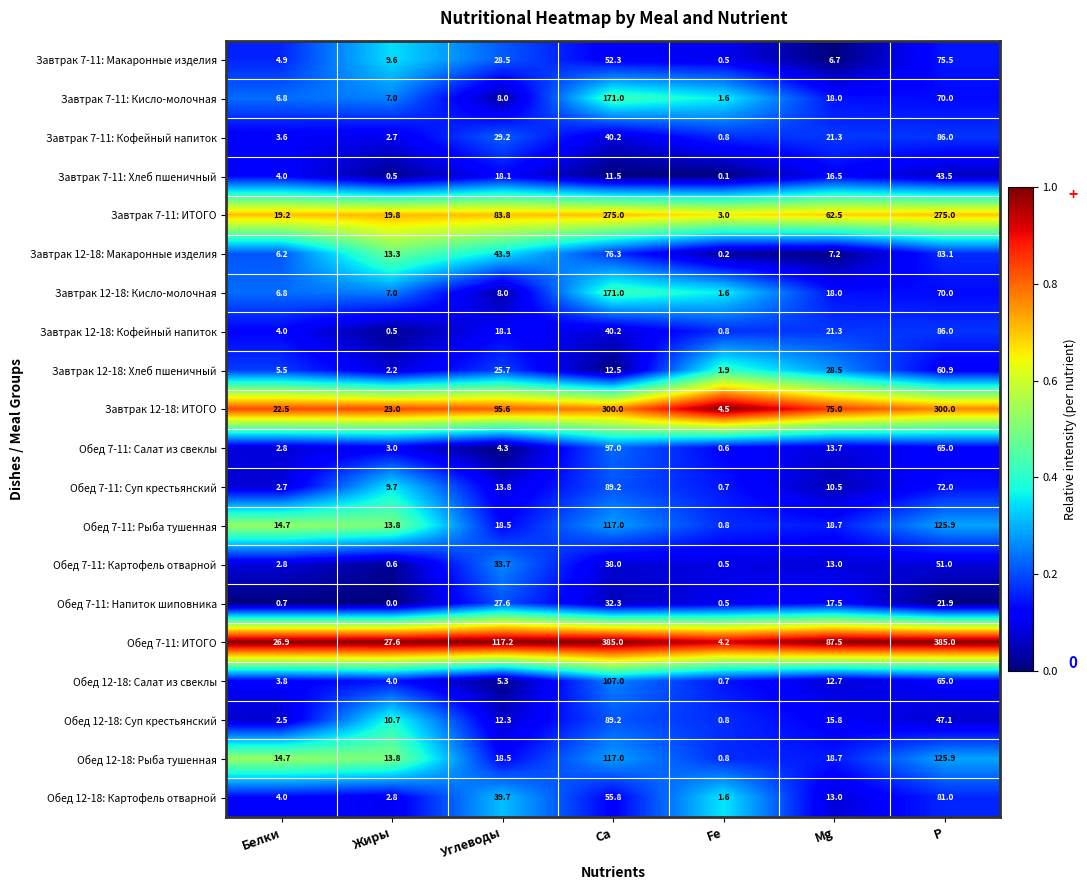

Which series has the largest range (max minus min)?

Обед 7-11: ИТОГО